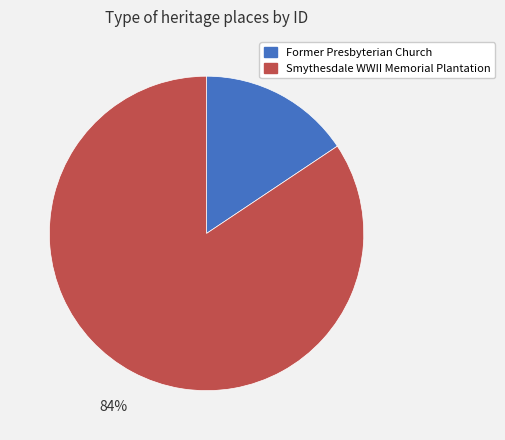

What percentage is the Smythesdale WWII Memorial Plantation slice, to the nearest percent?

84%